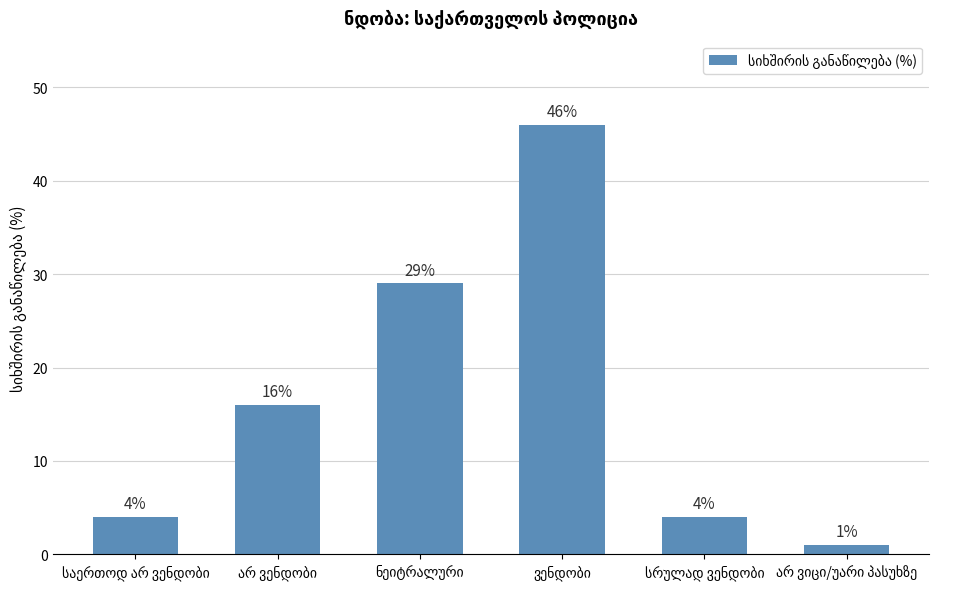

How many values are below 16?

3